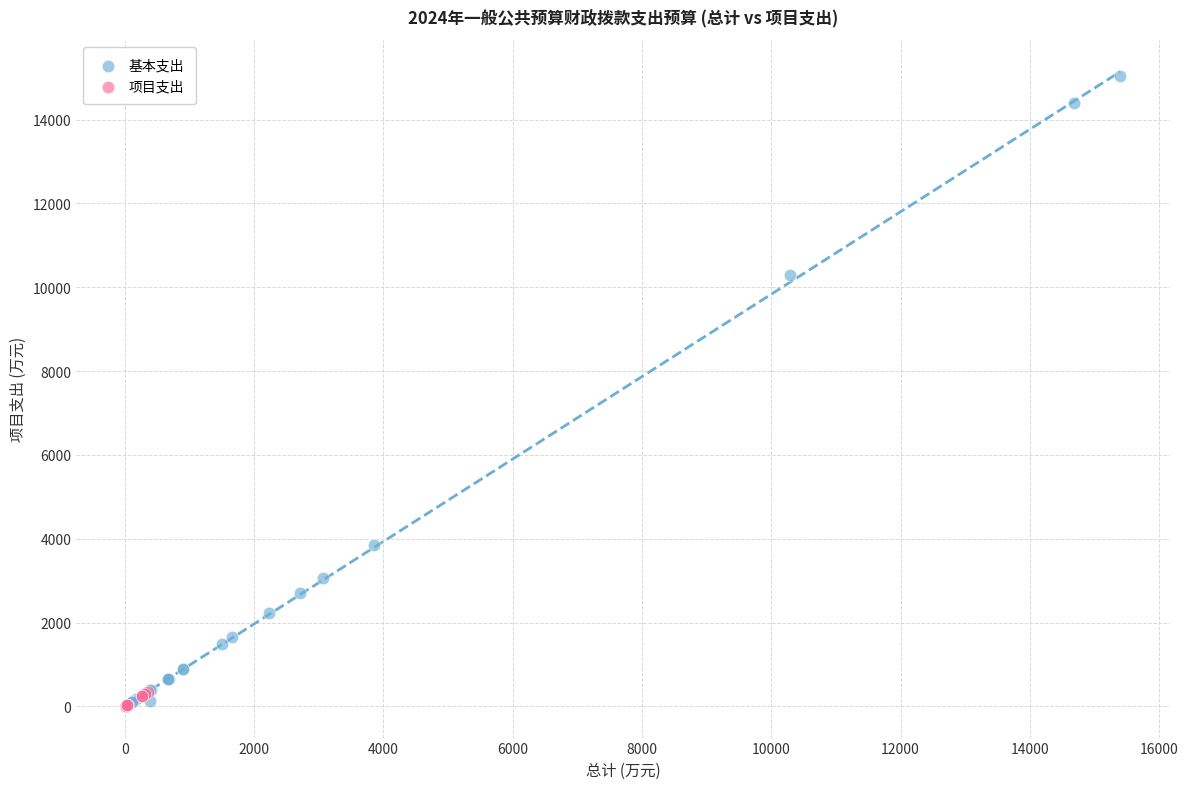

Which series reaches the maximum Y coordinate?

基本支出